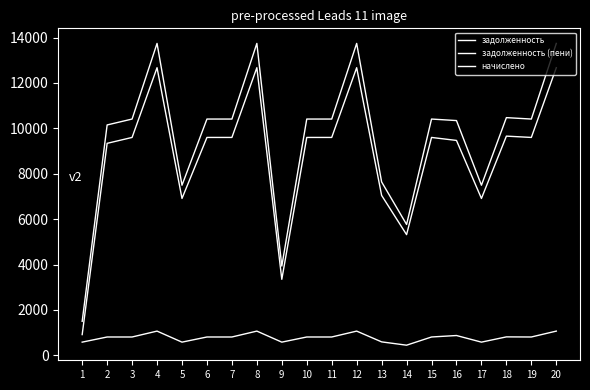

Count the number of data series in this chart.

3